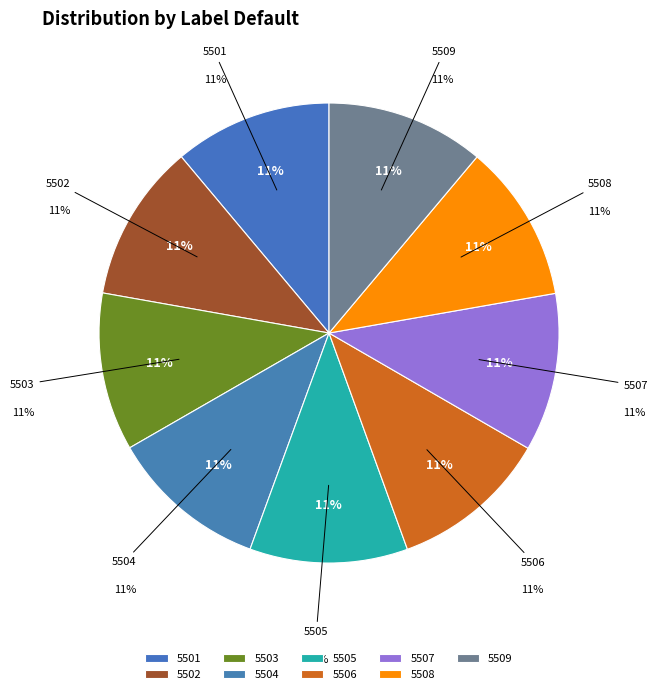

Rank the categories by value from highest to lowest.

5509, 5508, 5507, 5506, 5505, 5504, 5503, 5502, 5501